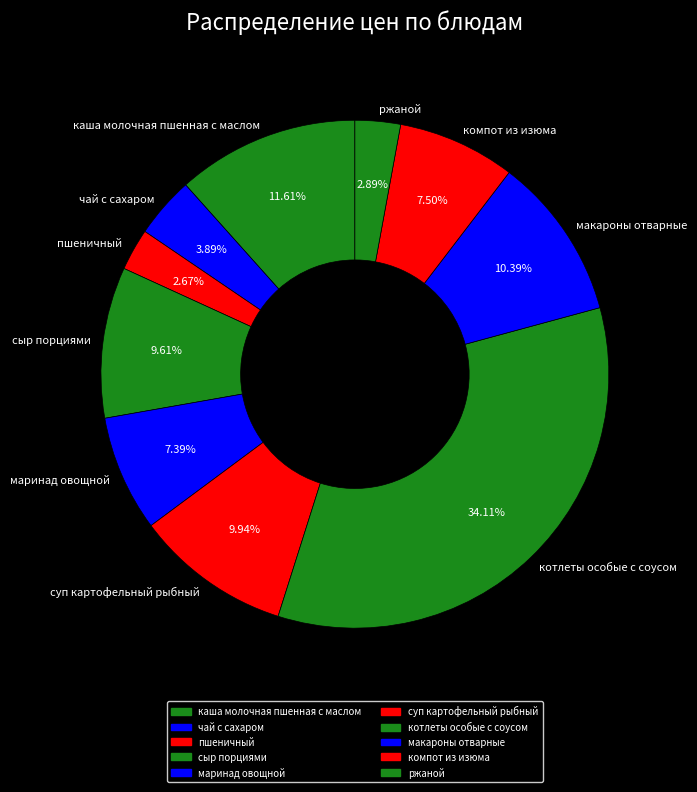

What is the ratio of the value at сыр порциями to the value at ржаной?

3.3